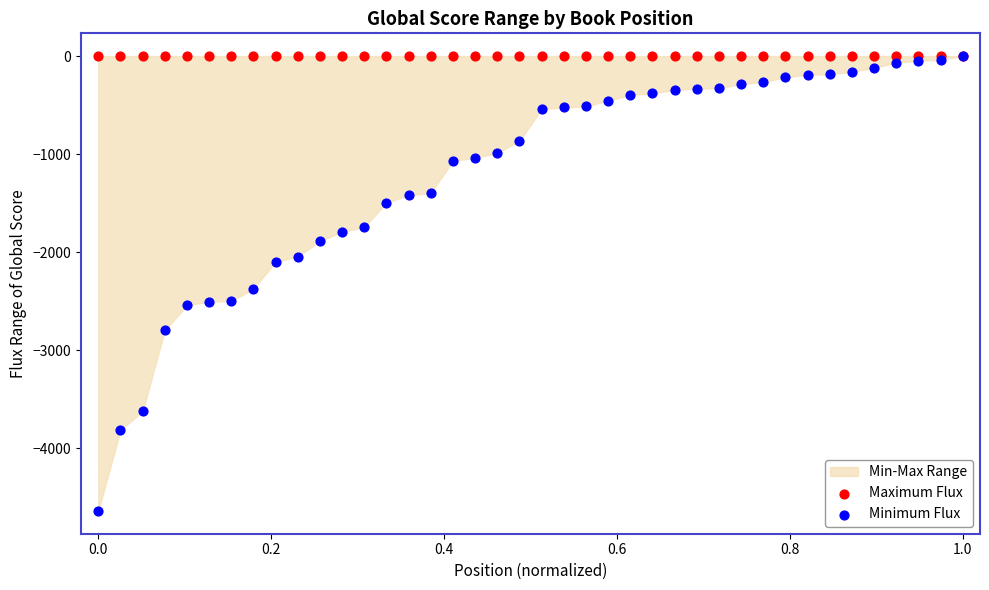

In the Minimum Flux series, what Y value is closest to -2320?

-2374